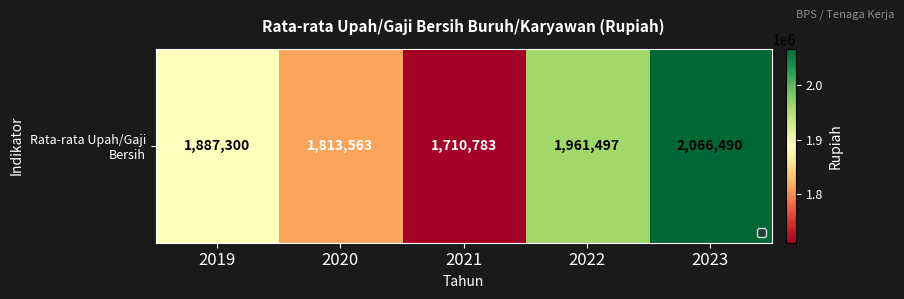

At which label does the data first exceed 1887300?

2022